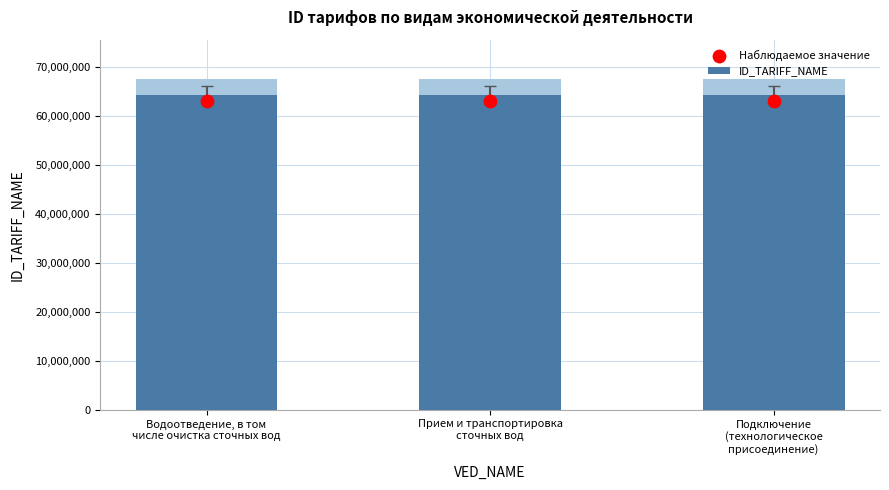

Which series contains the highest Y value?

ID_TARIFF_NAME